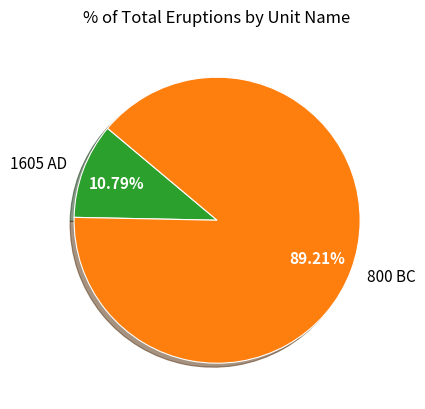

Combined, do 1605 AD and 800 BC account for over 50%?

Yes